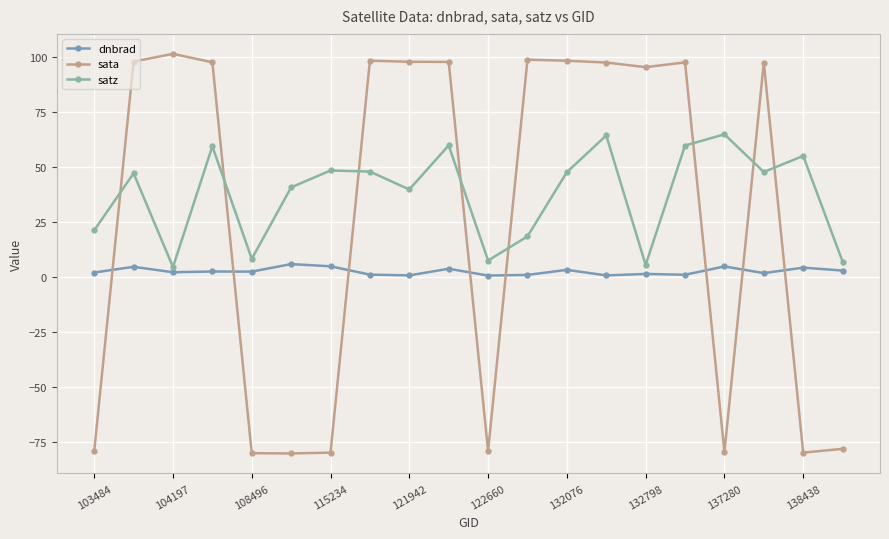

How many lines are shown in the chart?

3